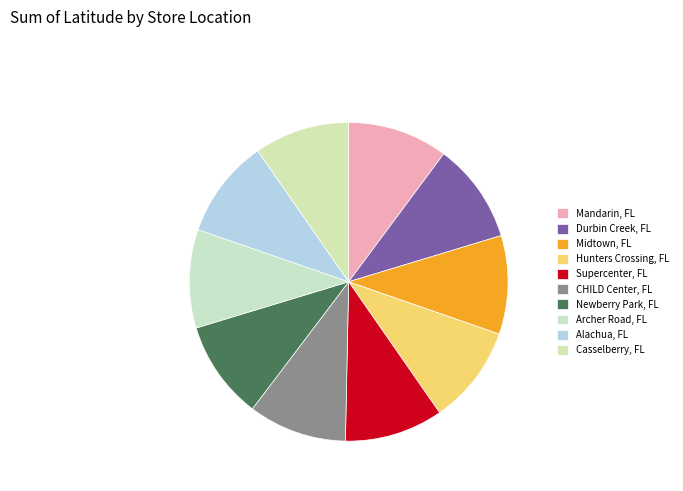

Is it true that Hunters Crossing, FL is 10% of the pie?

True